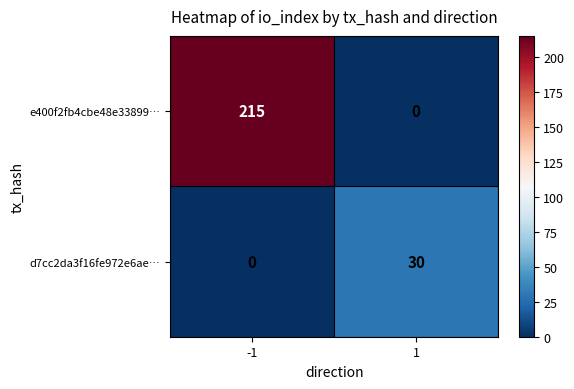

What is the spread (max minus min) of values at -1?

215